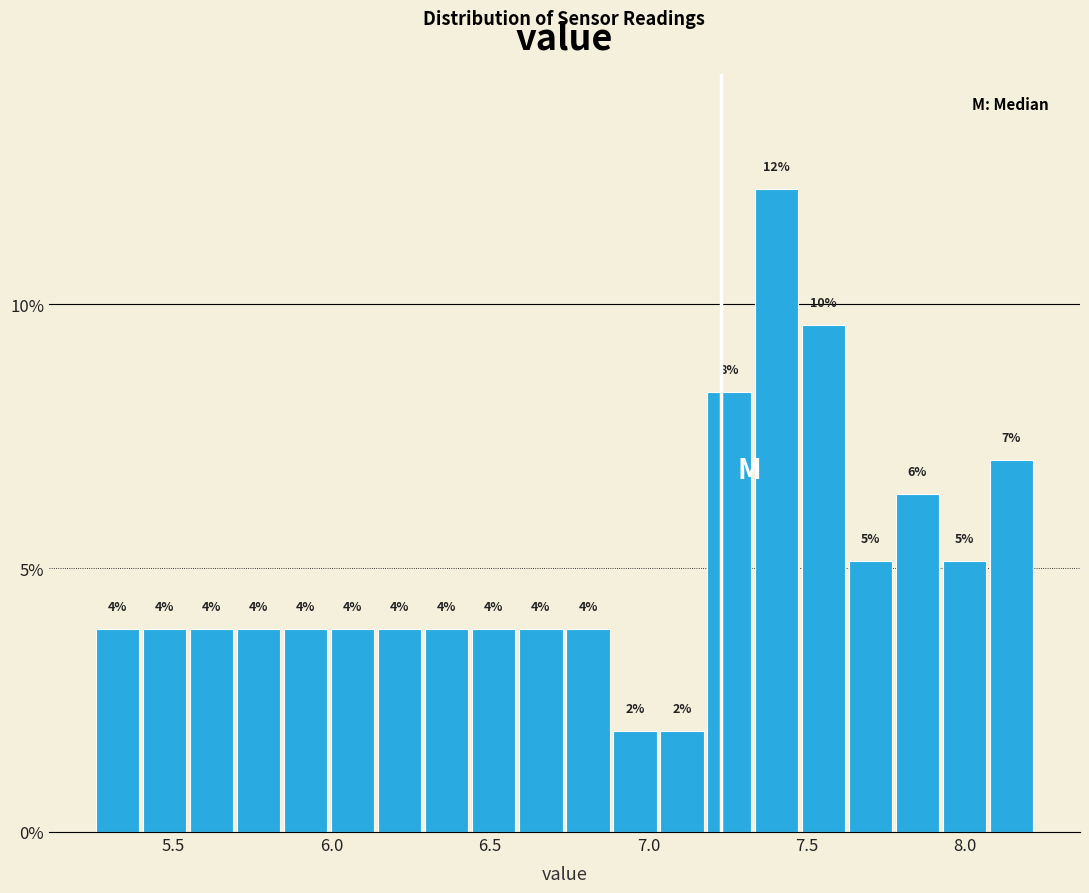

Read against the x-axis, roughly where is the centre of the tallest bar?

7.40